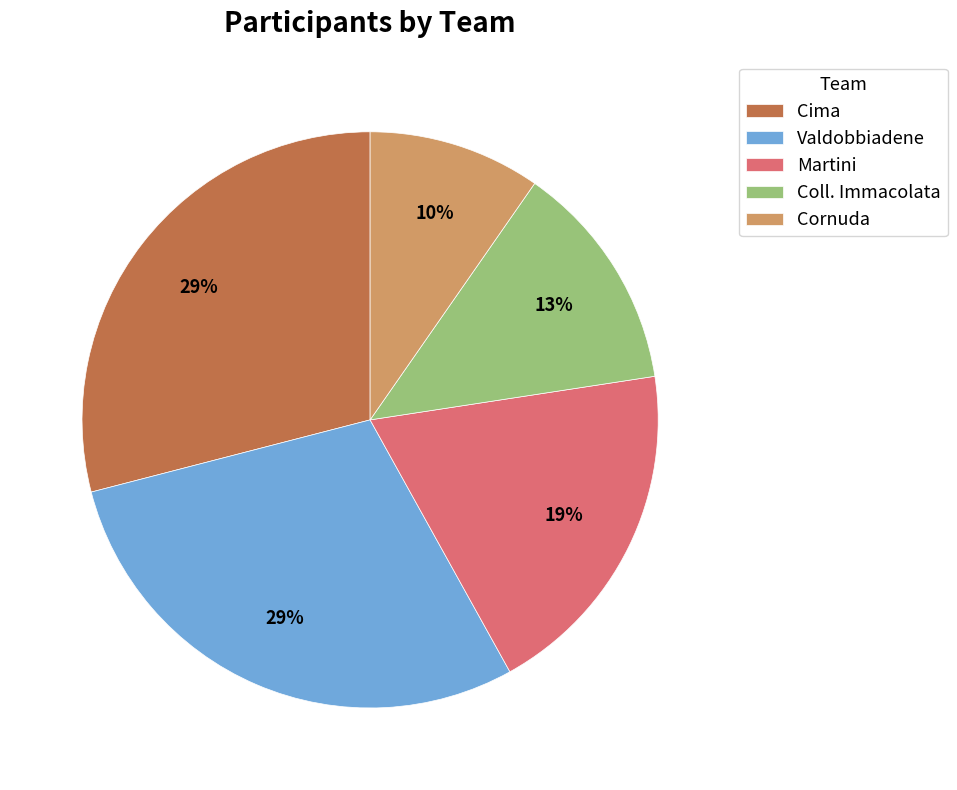

To the nearest percent, what is the combined percentage of Martini and Cornuda?

29%